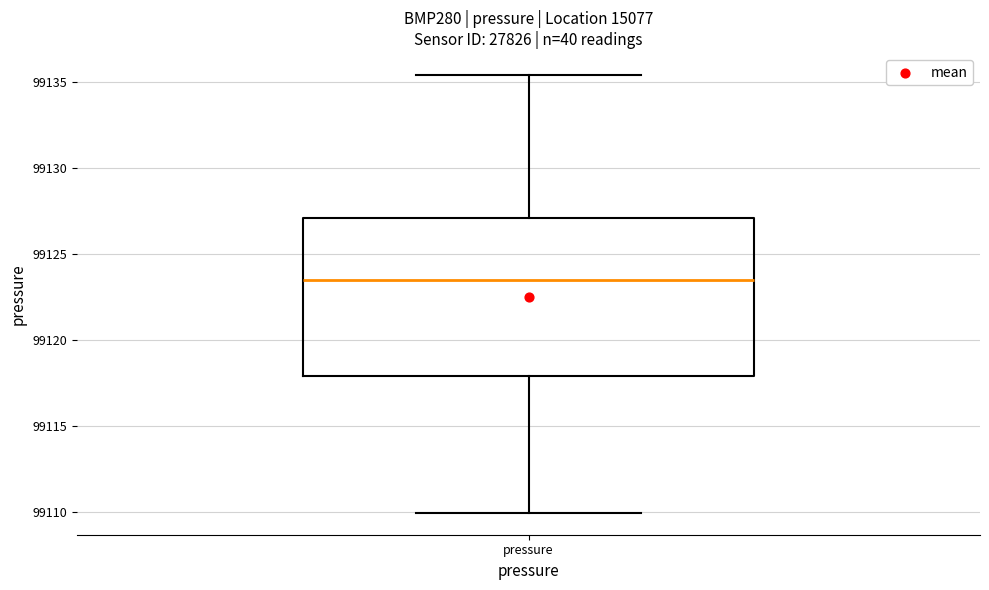

Read this box plot against the y-axis: the position of the median line, the range covered by the box, and the ends of both whiskers. The values are not printed on the chart, so give them approximately, as read against the axis.

median 99123.5, box 99118.0 to 99127.0, whiskers 99110.0 to 99135.5